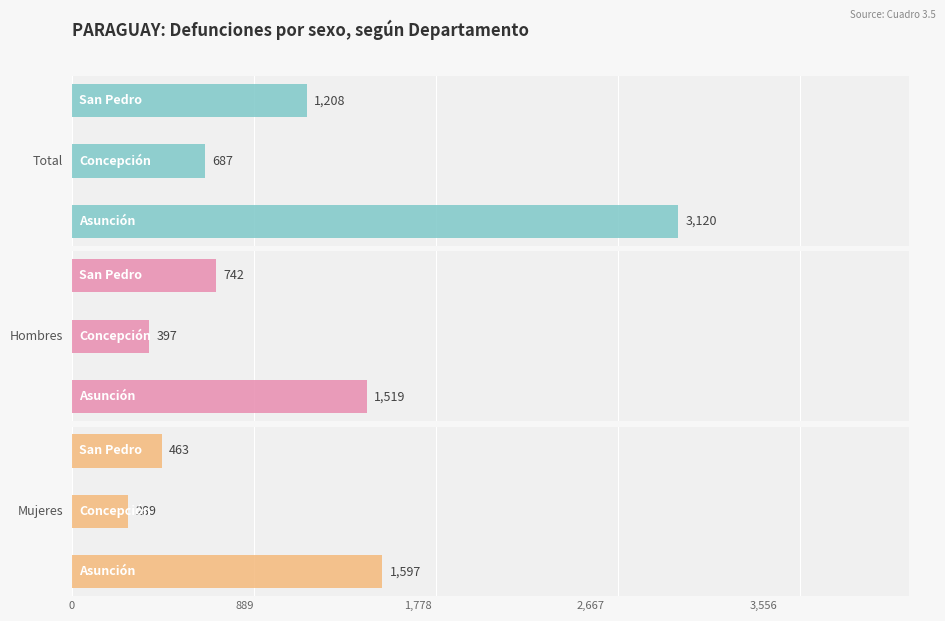

Which series has the largest total across all categories?

Total